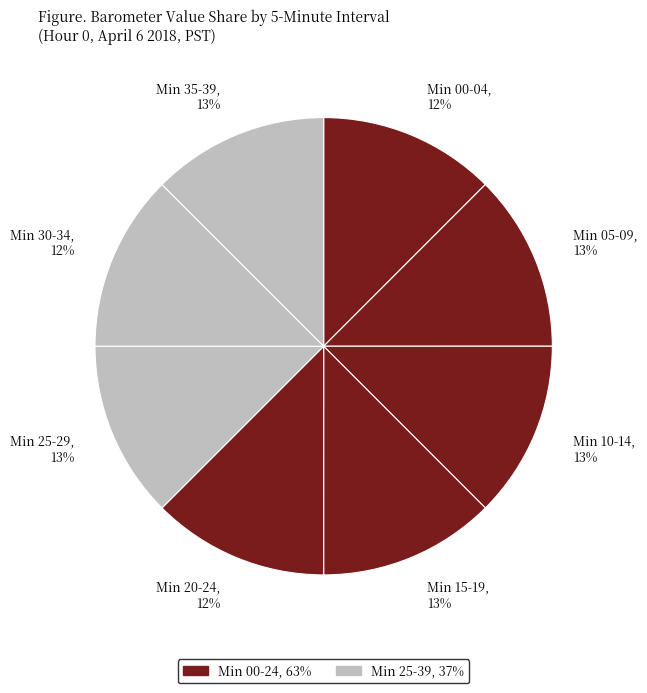

To the nearest percent, what portion does Min 15-19, 13% represent?

13%